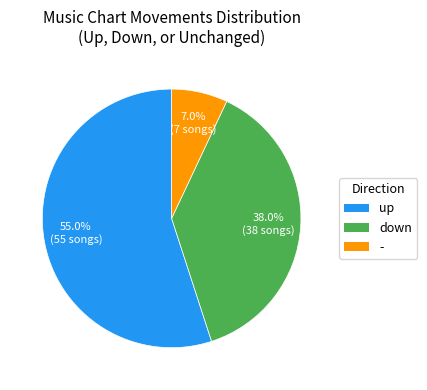

True or false: down accounts for 45% of the total.

False